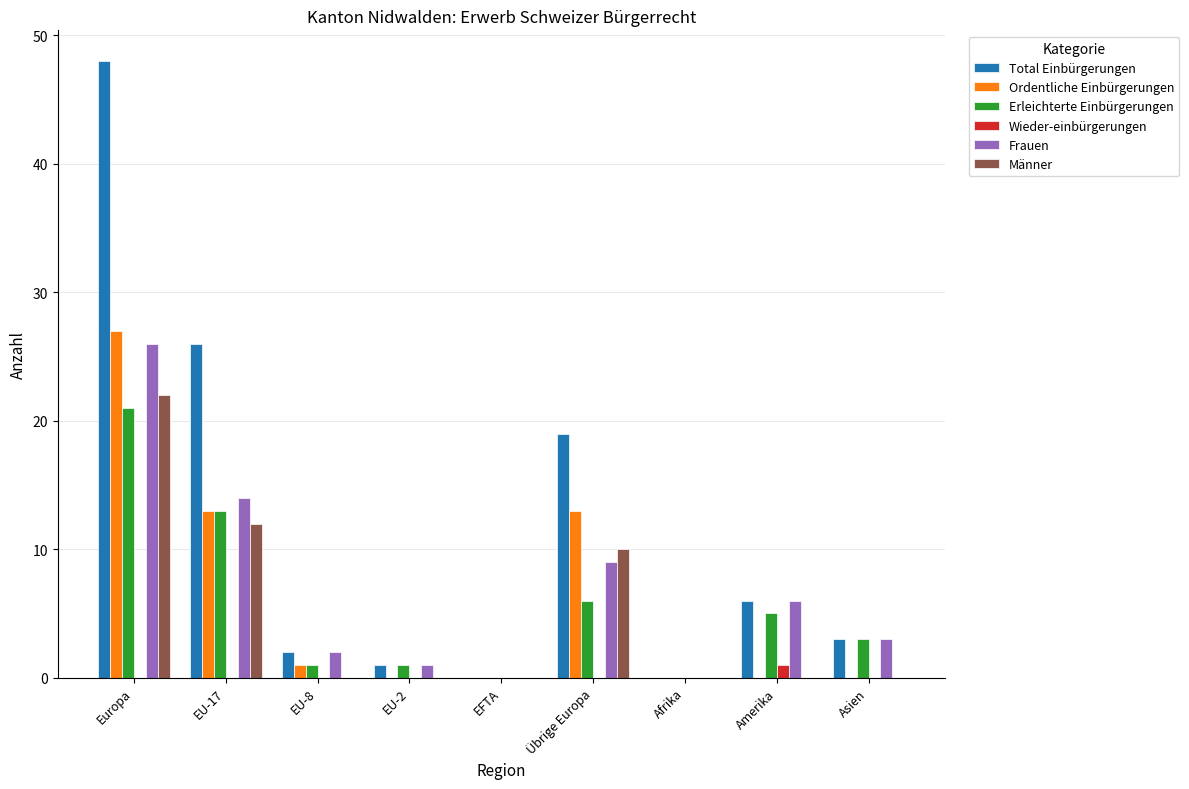

What is the maximum value for Frauen?

26